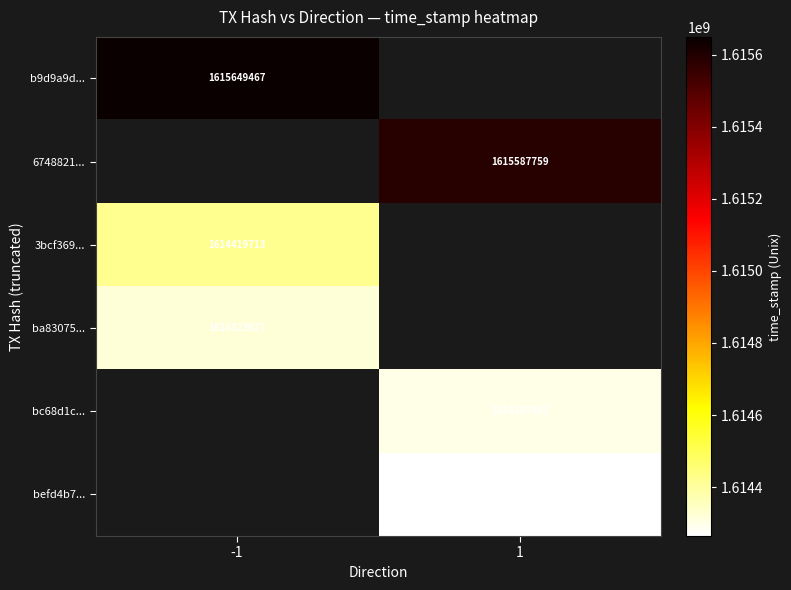

The 3bcf369... series shows 1614419713 at -1. True or false?

True